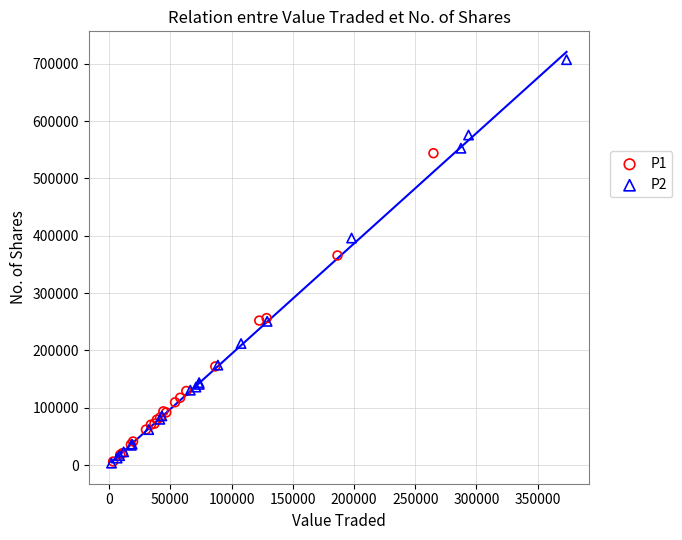

Which series has the largest Y range (max minus min)?

P2